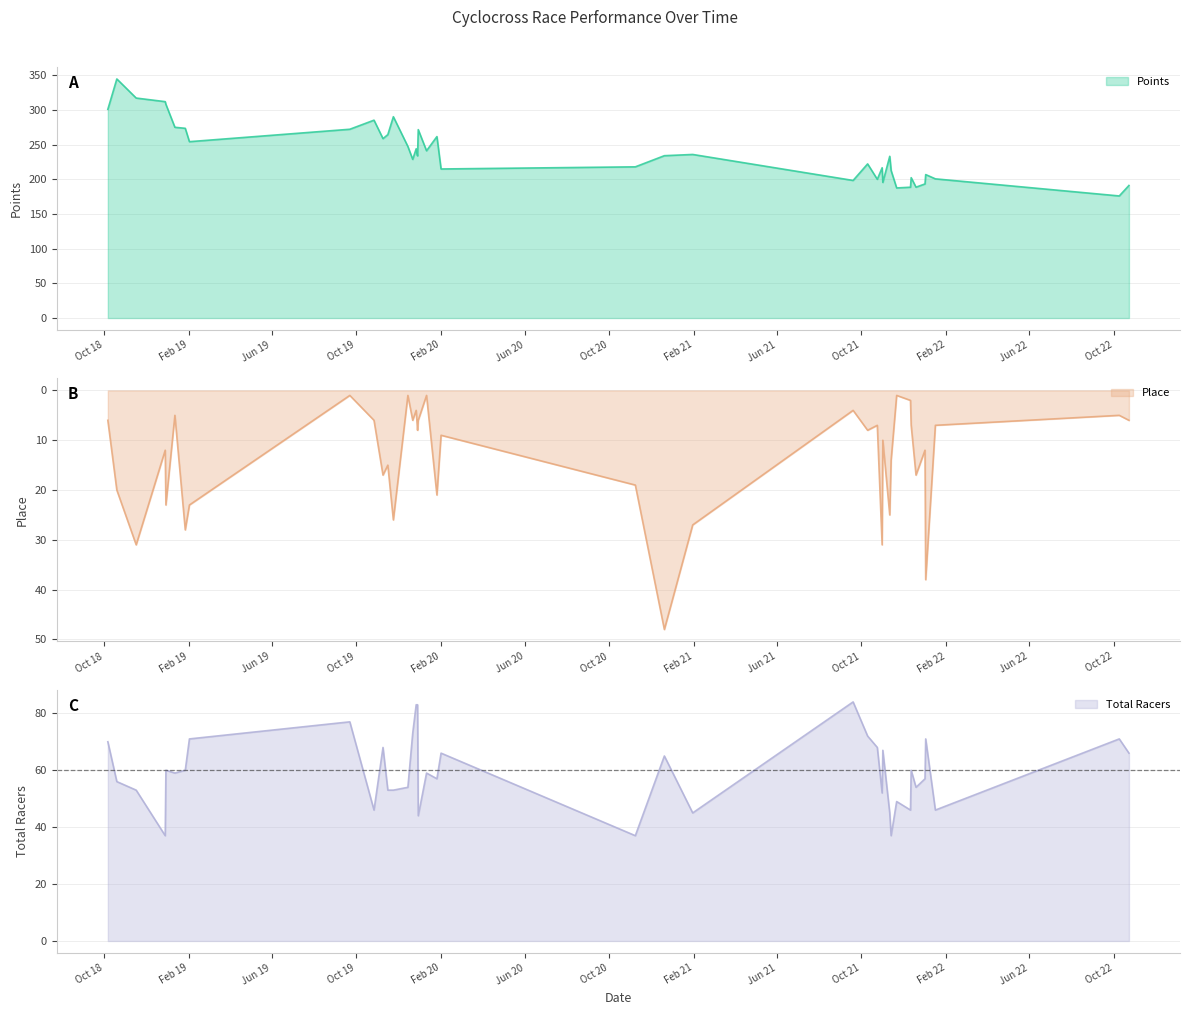

What is the maximum value for Place?

48